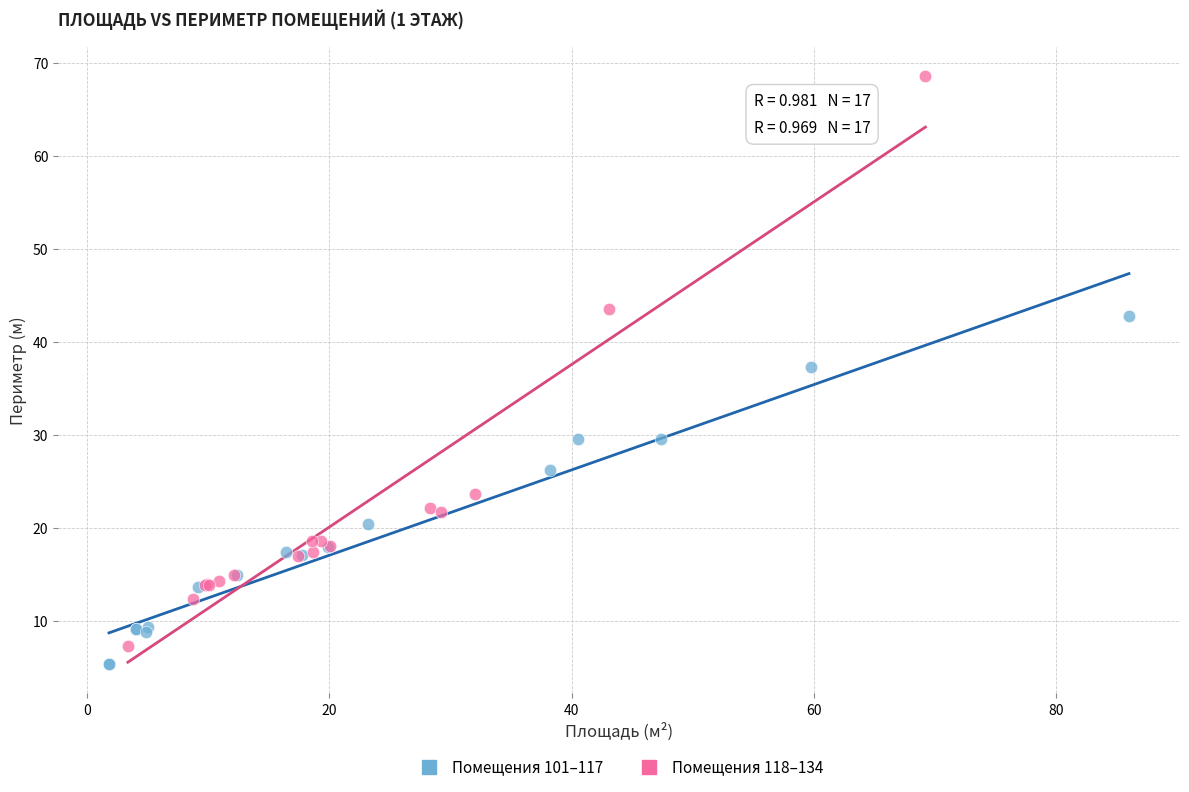

Which series reaches the maximum Y coordinate?

Помещения 118–134